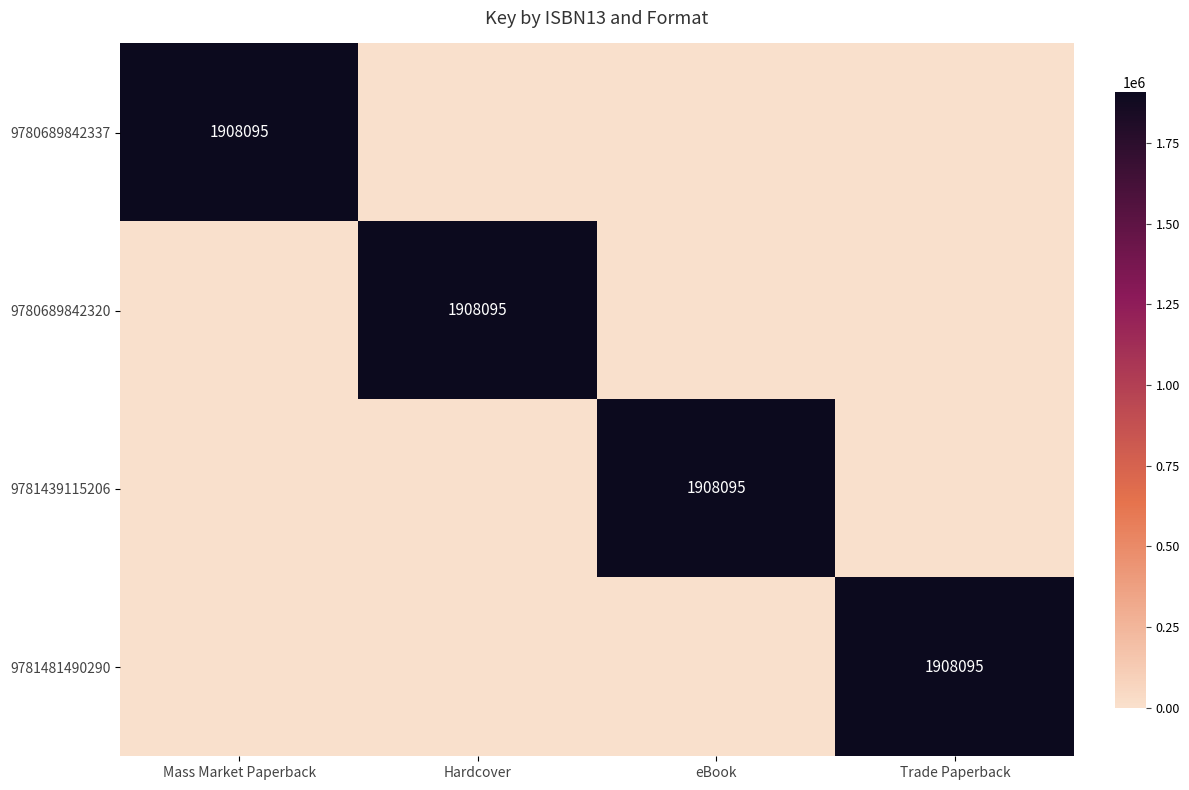

List the labels in order of 9781439115206 value, largest first.

eBook, Mass Market Paperback, Hardcover, Trade Paperback